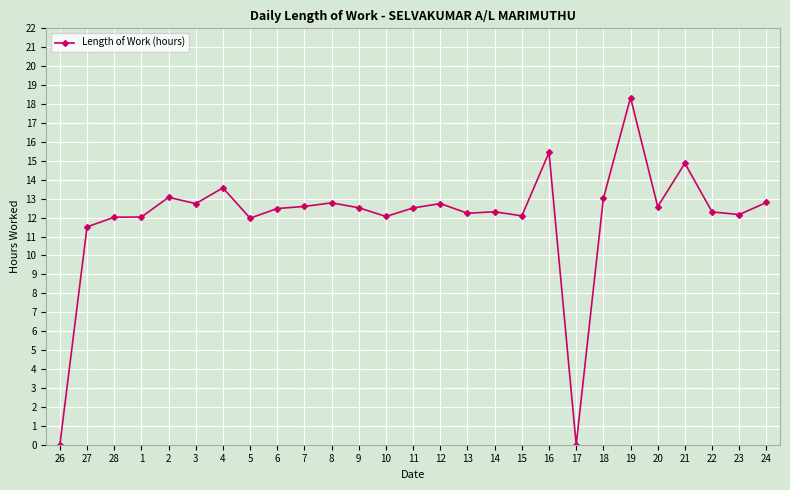

What is the greatest value displayed?

18.3